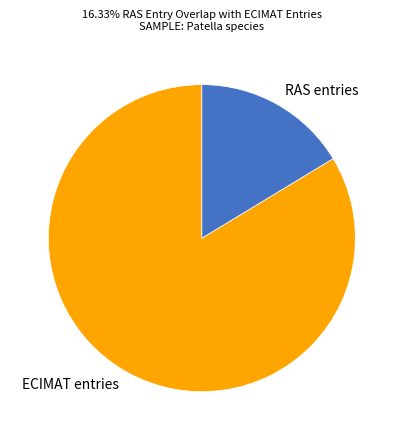

Combined, do ECIMAT entries and RAS entries account for over 50%?

Yes